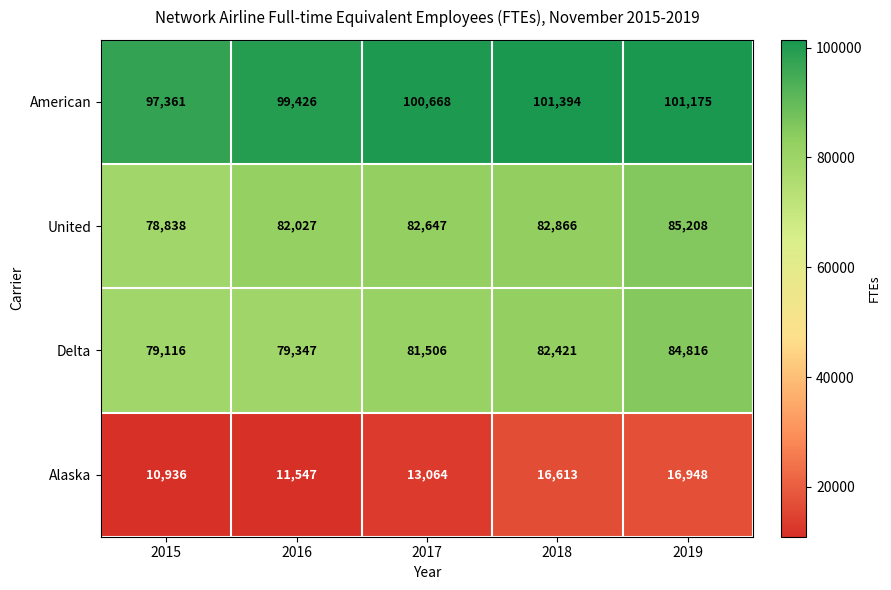

What is the difference between the American values at 2019 and 2015?

3814